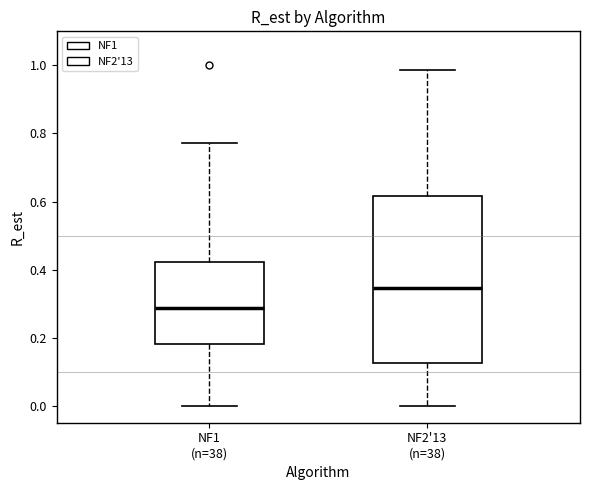

Comparing the boxes themselves (not the whiskers), which one is the tallest?

NF2'13 (n=38)